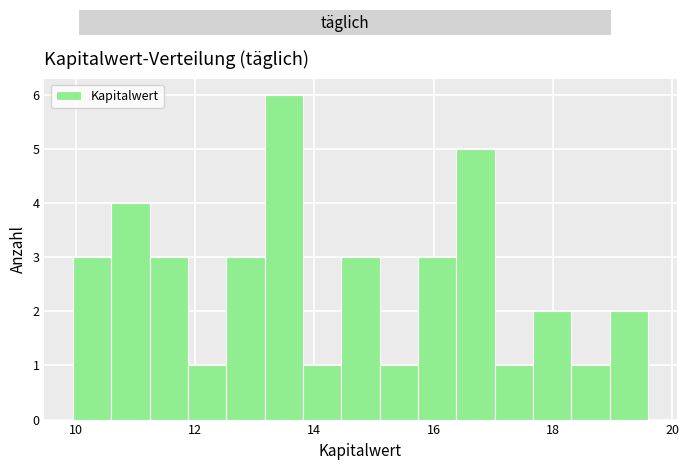

Around what value on the x-axis is the tallest bar? Give the approximate position of its centre, as read against the axis.

13.4